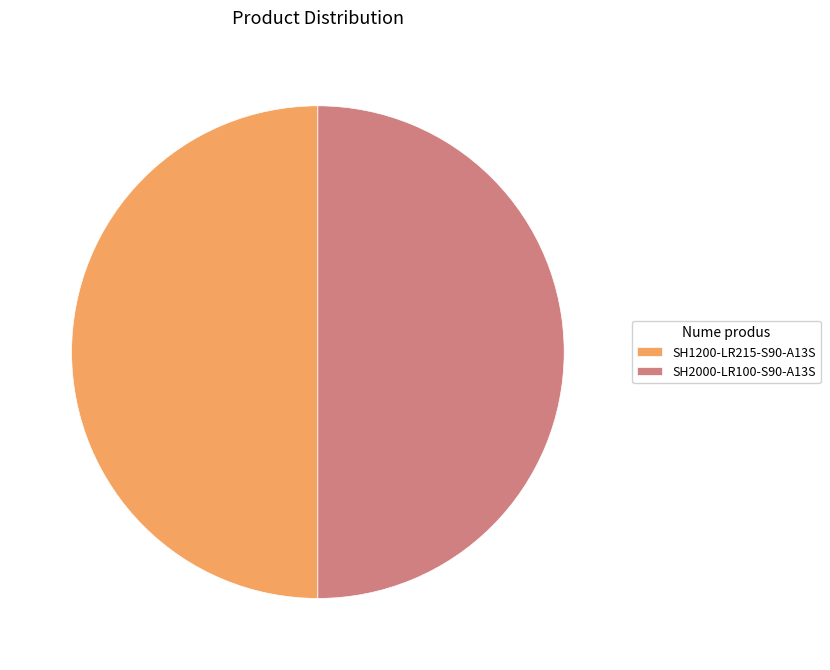

Is the sum of SH1200-LR215-S90-A13S and SH2000-LR100-S90-A13S greater than half?

Yes